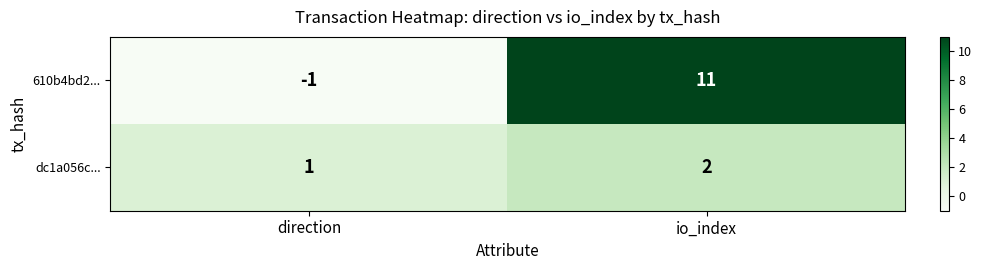

The dc1a056c... series shows 1 at direction. True or false?

True